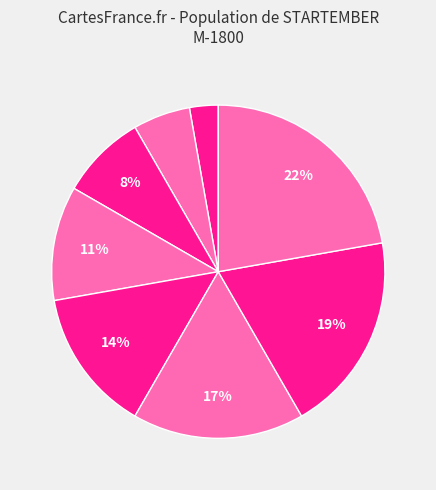

How many segments does this pie chart have?

8